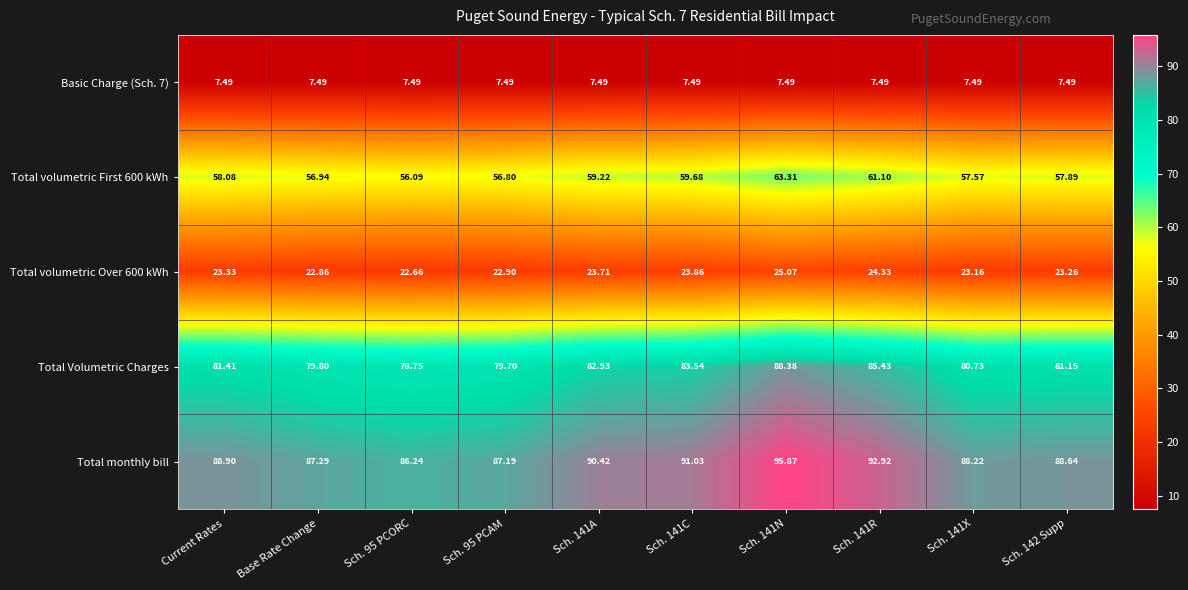

Where does the Total volumetric Over 600 kWh series first go above 23?

Current Rates